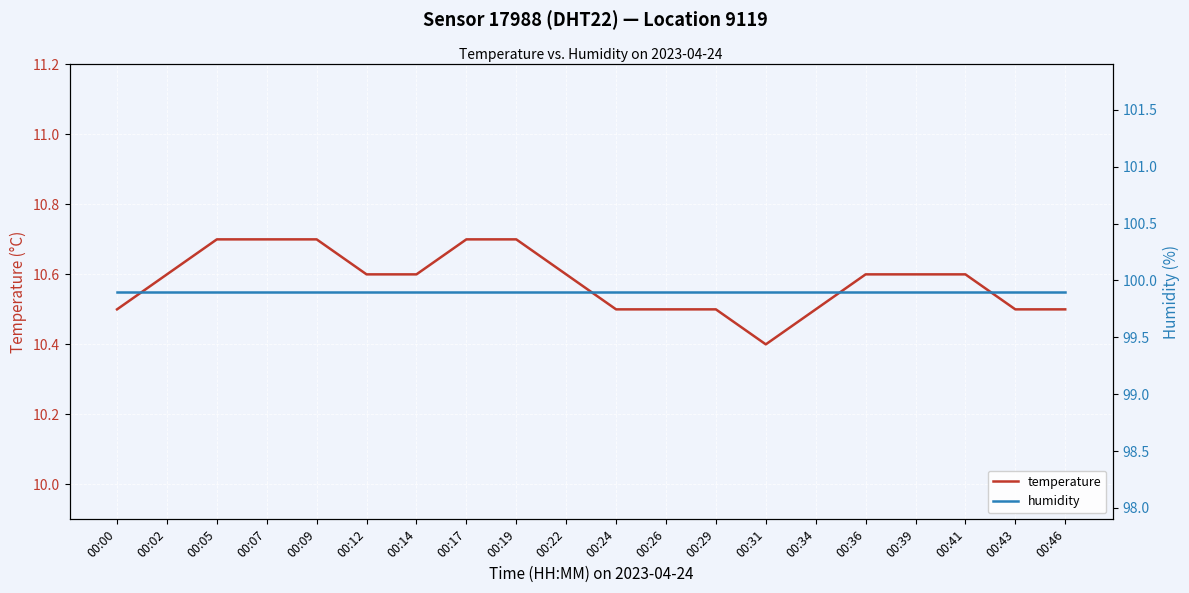

What is the difference between the maximum and minimum values in the temperature series?

0.3